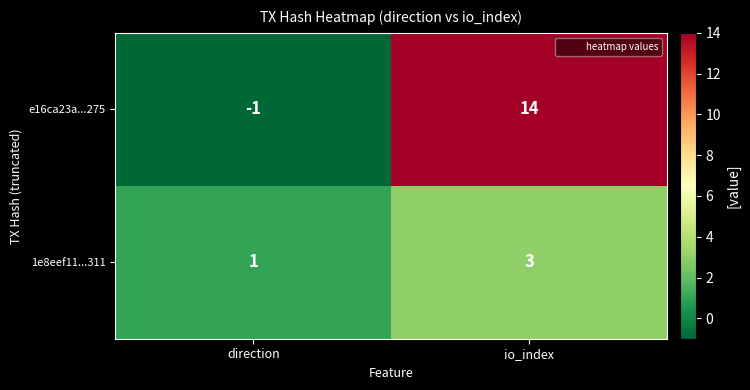

What is the spread (max minus min) of values at io_index?

11